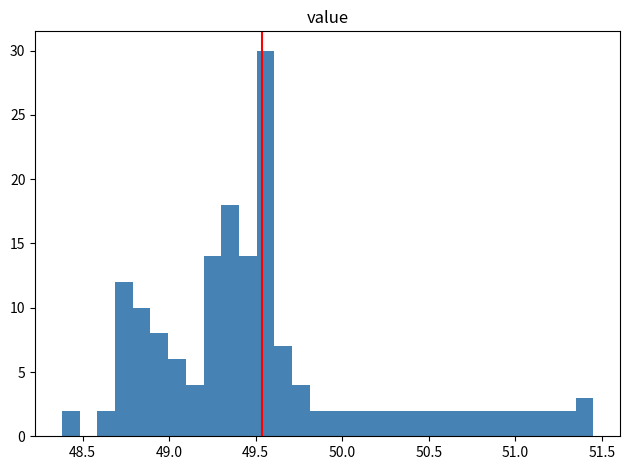

Around what value on the x-axis is the tallest bar? Give the approximate position of its centre, as read against the axis.

49.55